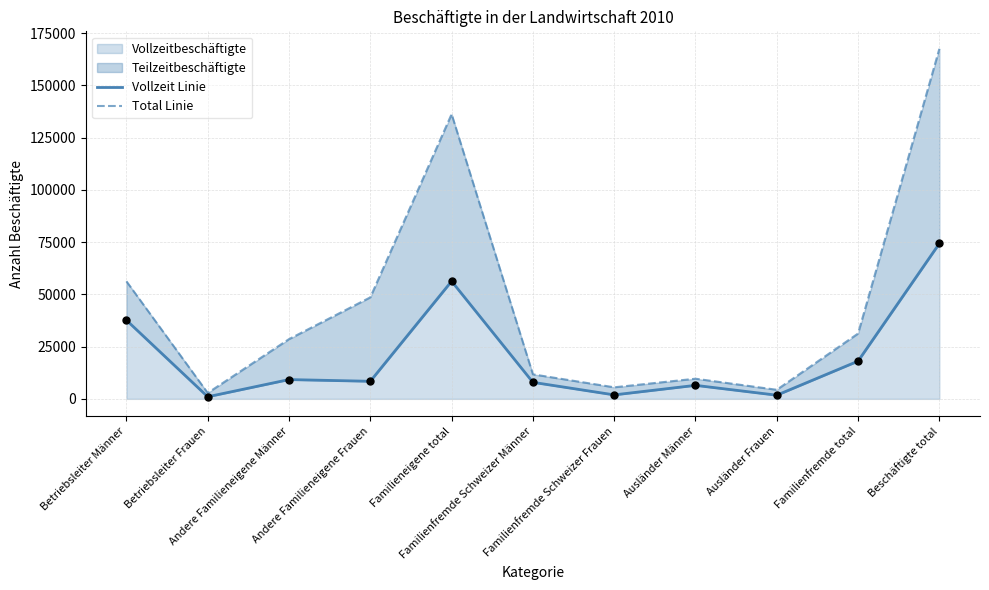

Which series has the largest total across all categories?

Total Linie